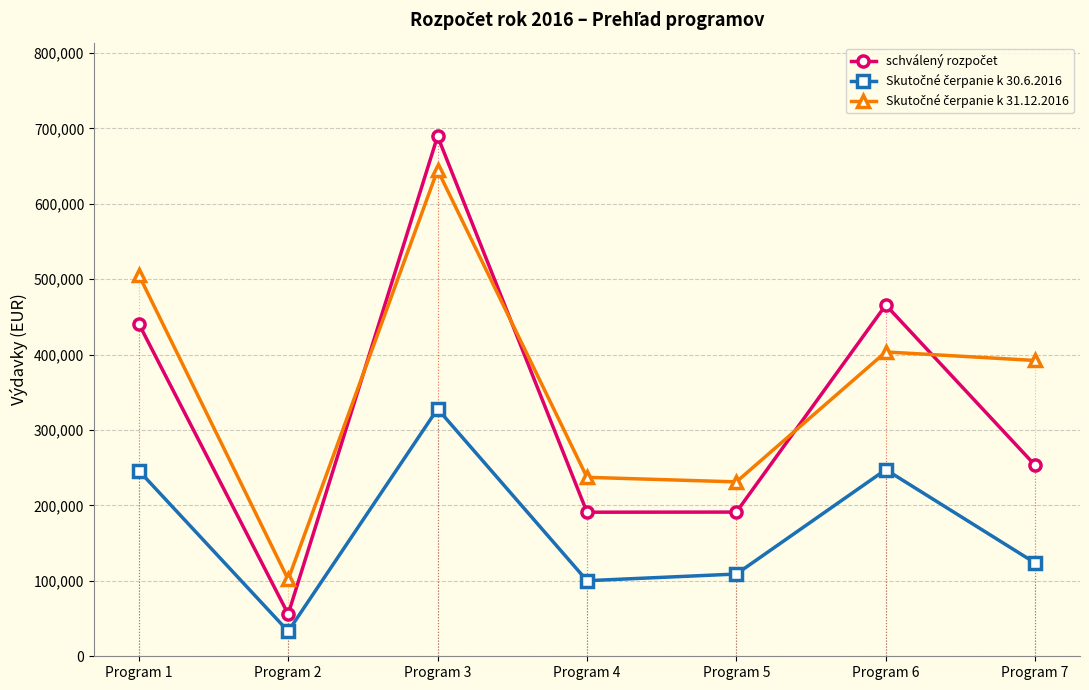

What is the total value across all series at Program 7?

769203.3